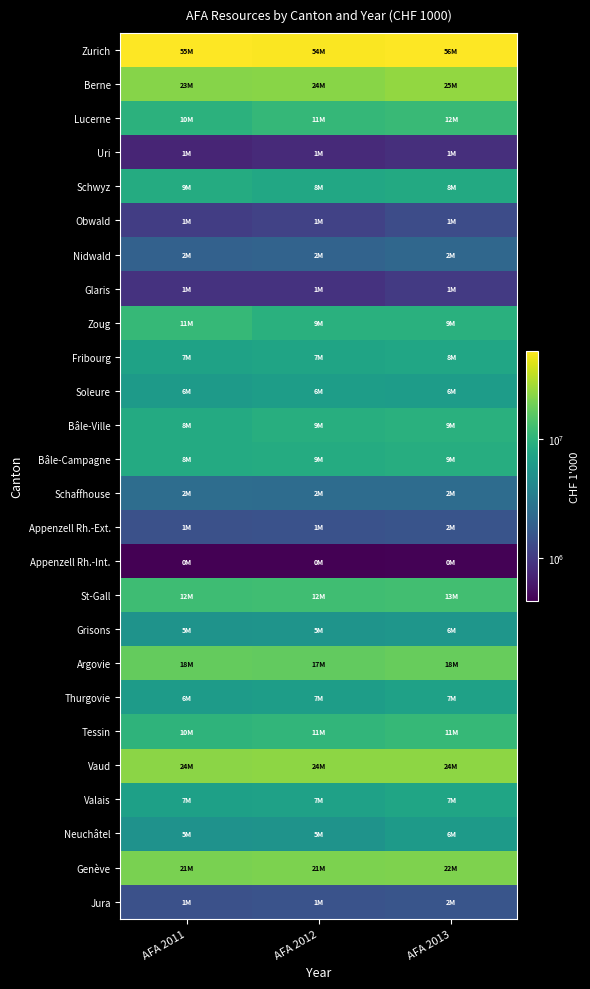

Count the number of data series in this chart.

26